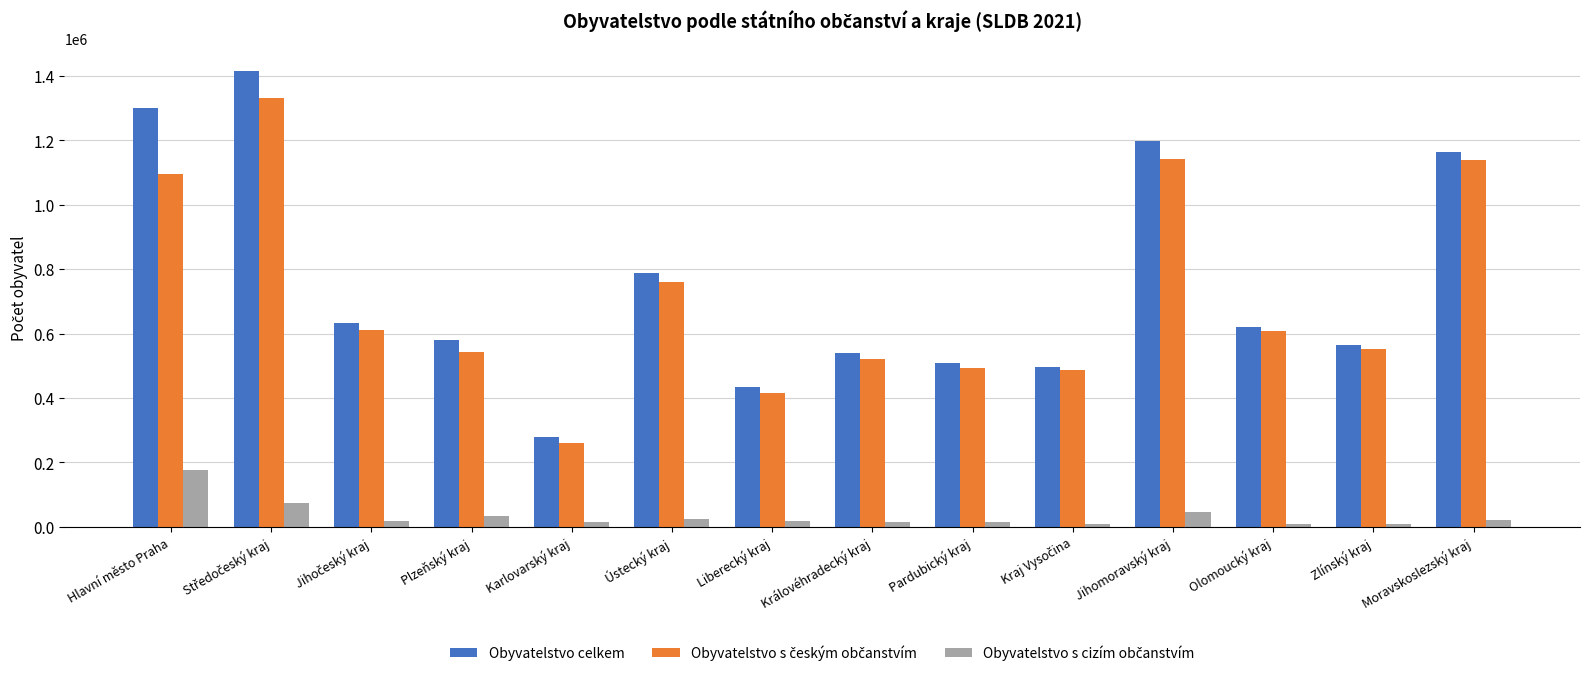

How many bars are there in total?

42